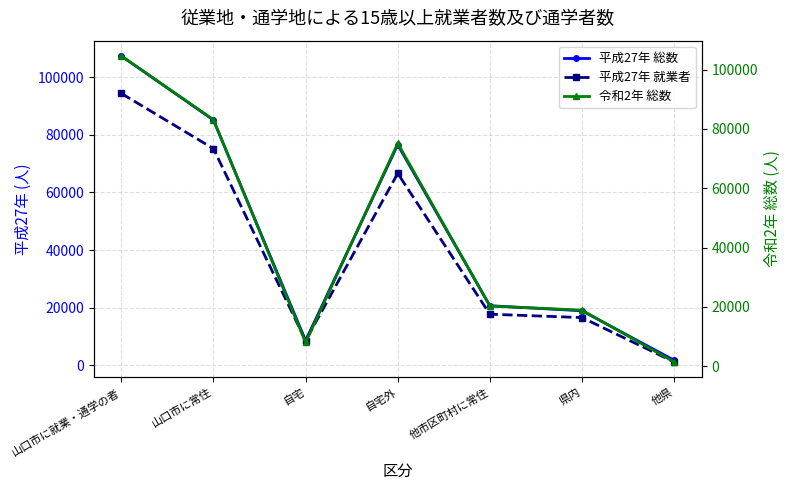

Where is 令和2年 総数 nearest to the value 53012?

自宅外